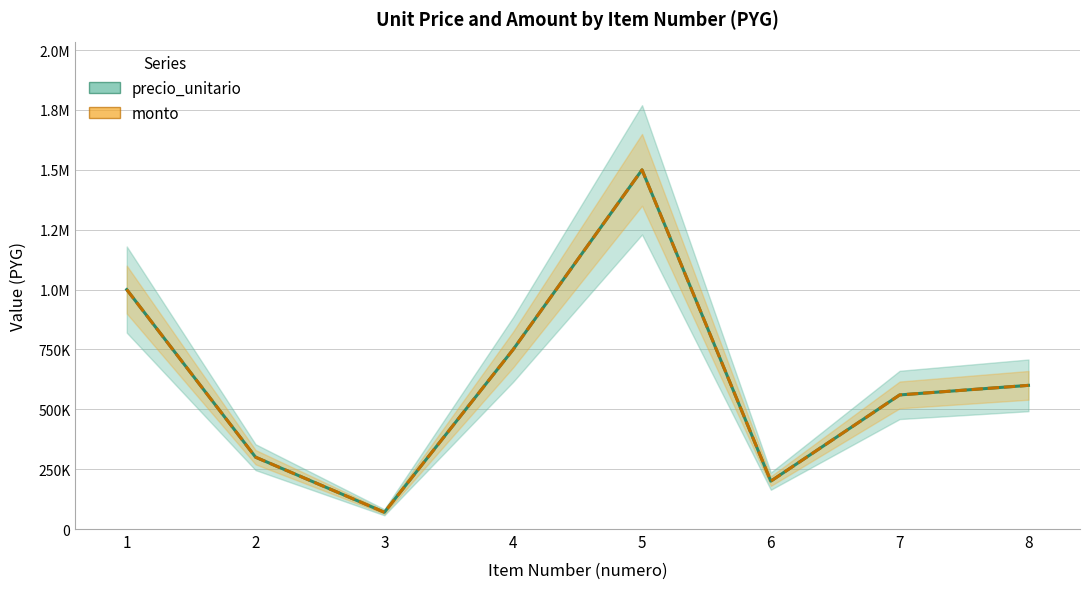

Which has a higher value, 8 or 2?

8